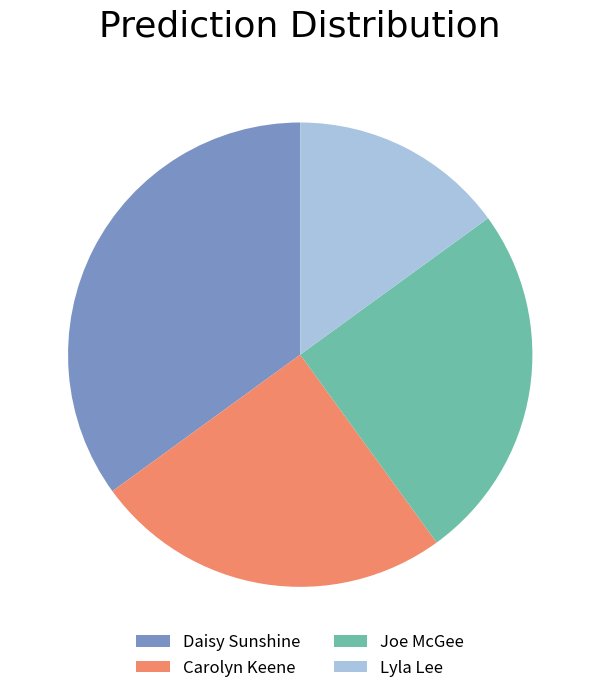

Is it true that Joe McGee is 25% of the pie?

True